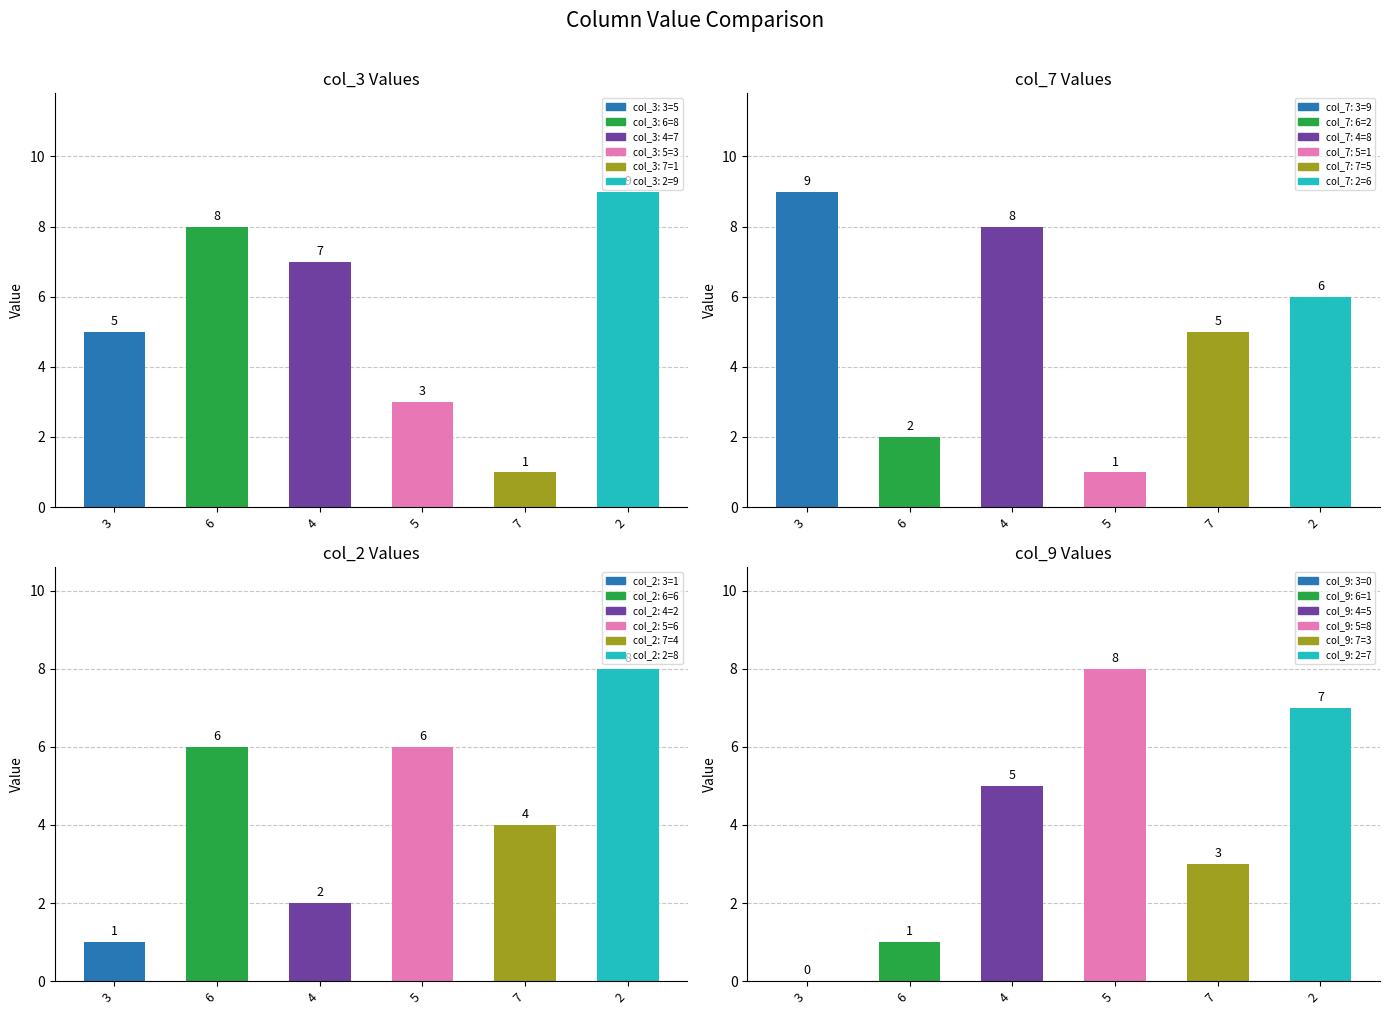

How many values in the col_7 series are below 6?

3